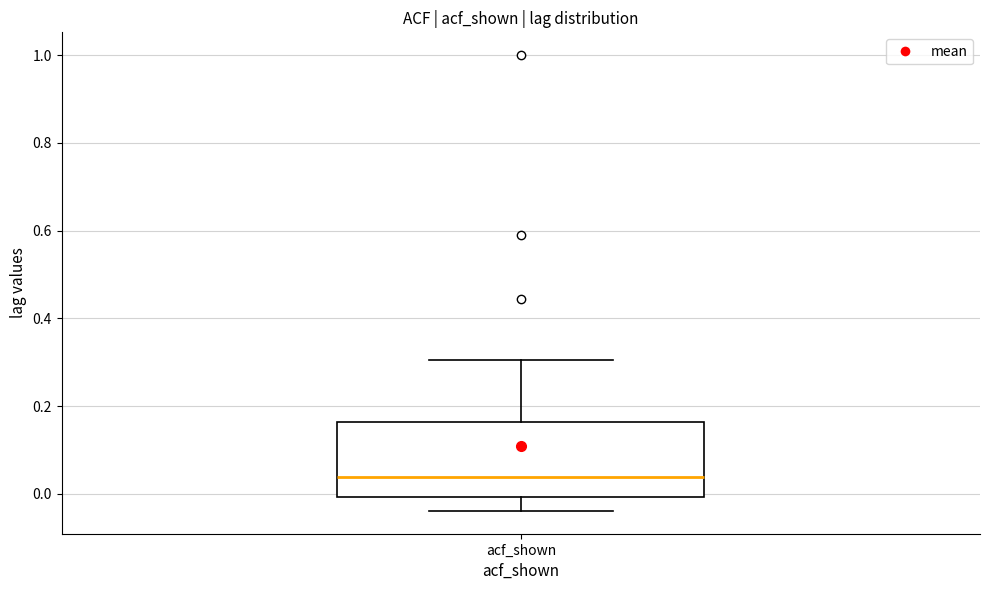

Transcribe this box plot: give where the median line is, the range the box spans, and where the two whiskers end, as read against the y-axis. The values are not printed on the chart, so give them approximately, as read against the axis.

median 0.04, box 0.00 to 0.16, whiskers -0.04 to 0.30